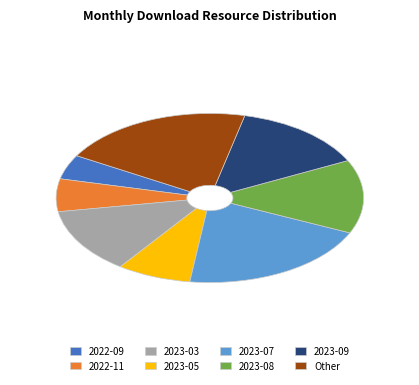

How many slices are in this pie chart?

8